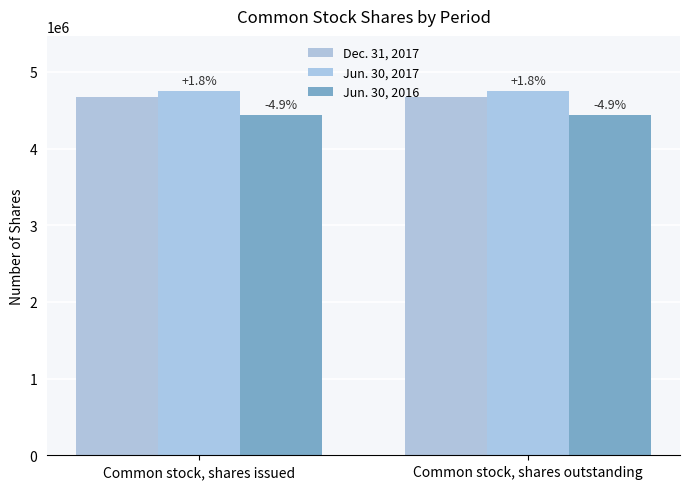

What is the difference between the highest and lowest values at Common stock, shares outstanding?

312833